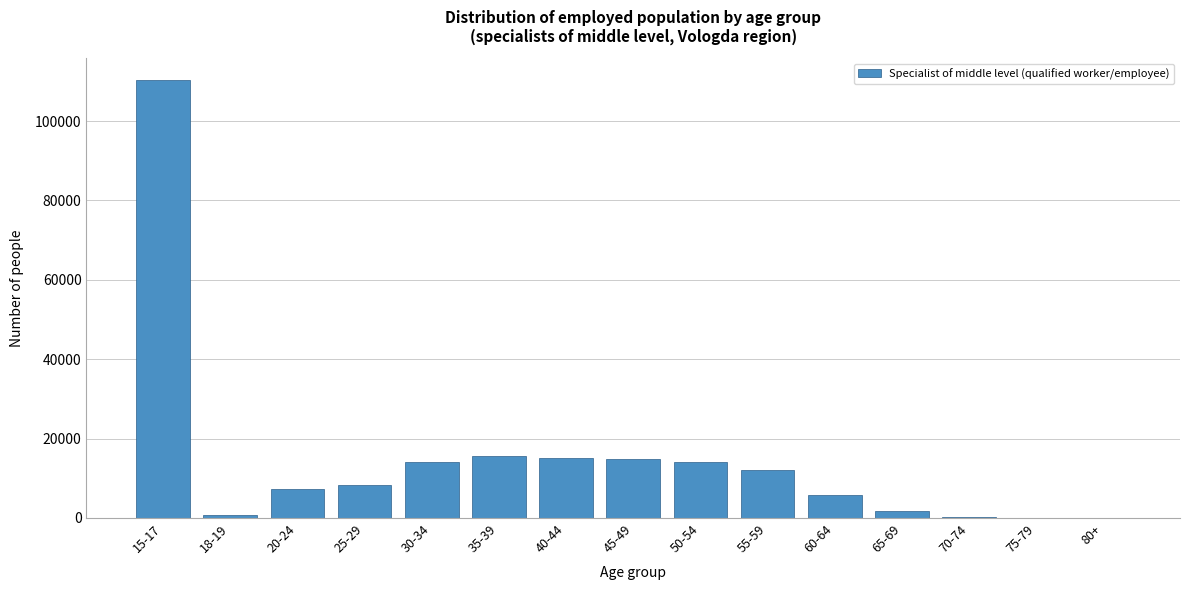

What is the change in value from 15-17 to 30-34?

-96189